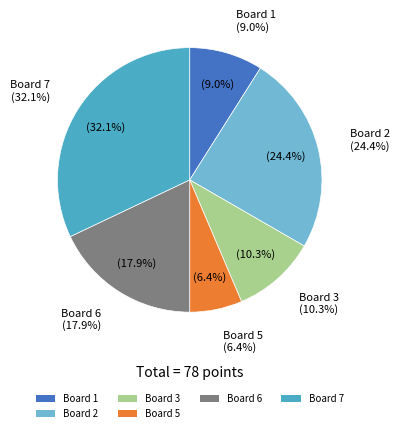

Combined, do Board 7 and Board 6 account for over 50%?

No